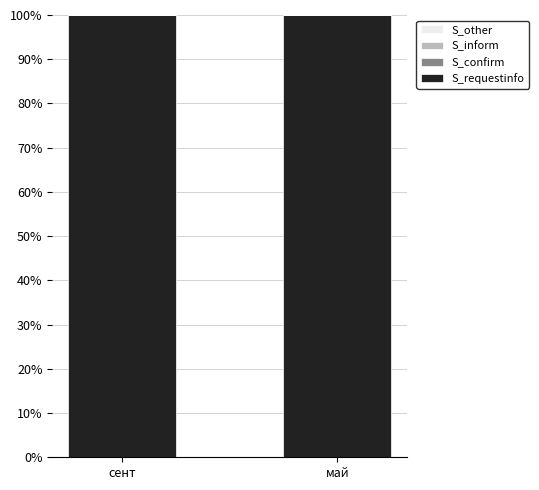

Are the bars grouped side by side (vs. stacked)?

Yes